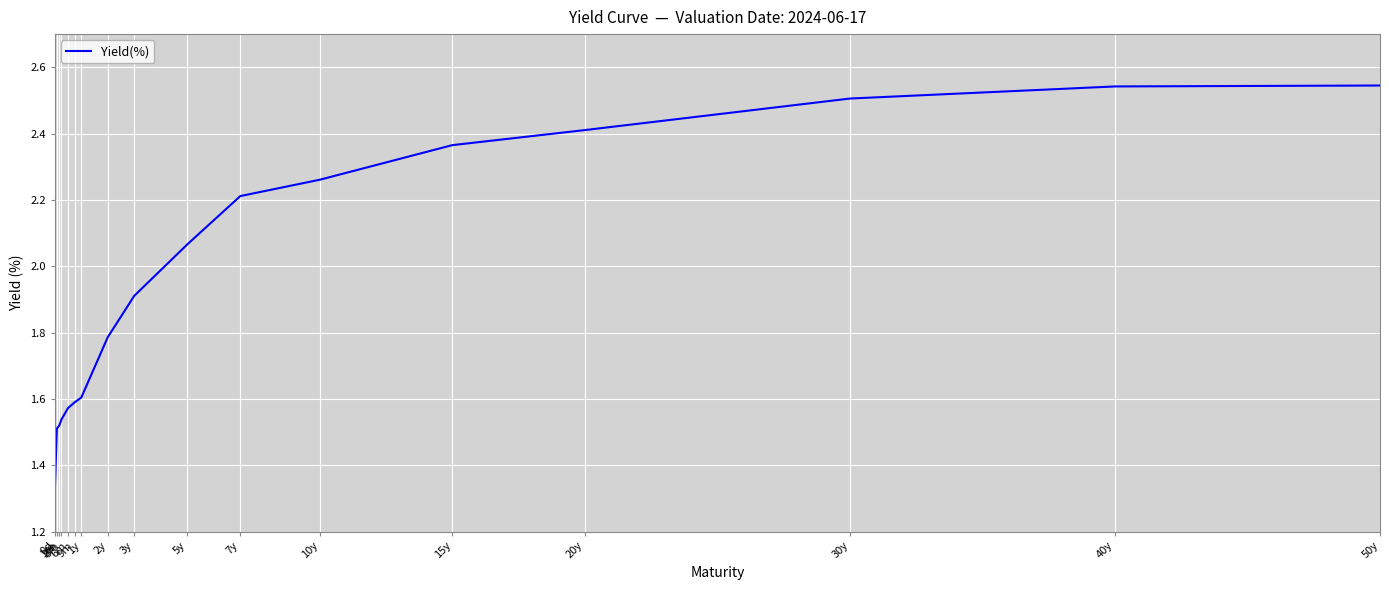

True or false: the data shows 0.7 at 2m.

False